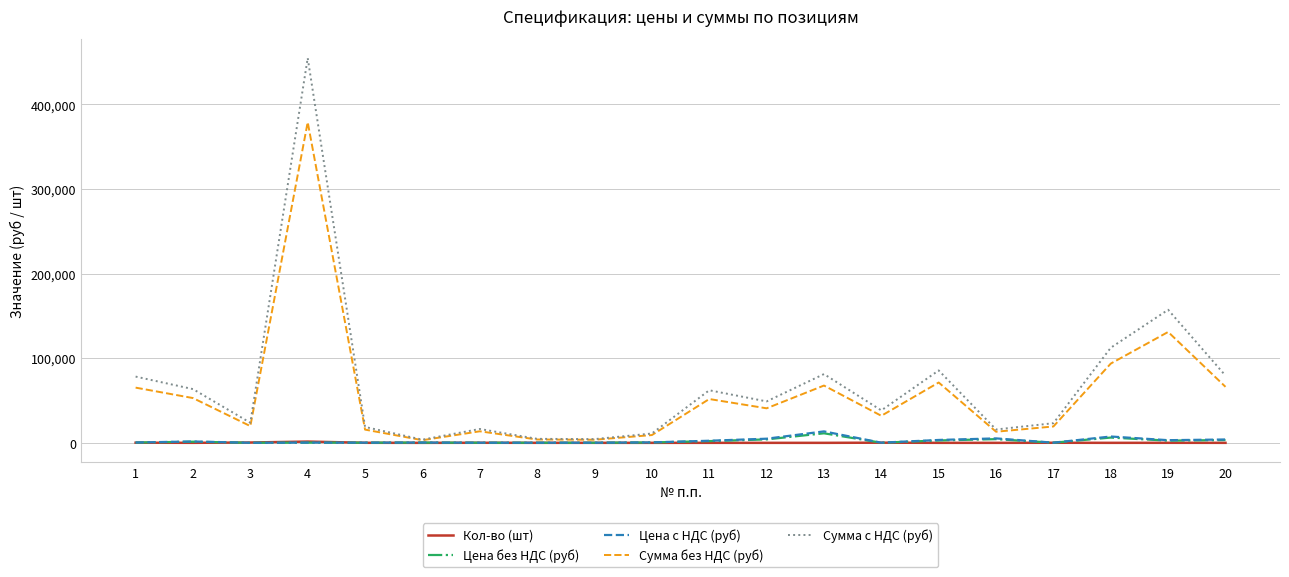

What are all the series names shown in the legend?

Кол-во (шт), Цена без НДС (руб), Цена с НДС (руб), Сумма без НДС (руб), Сумма с НДС (руб)